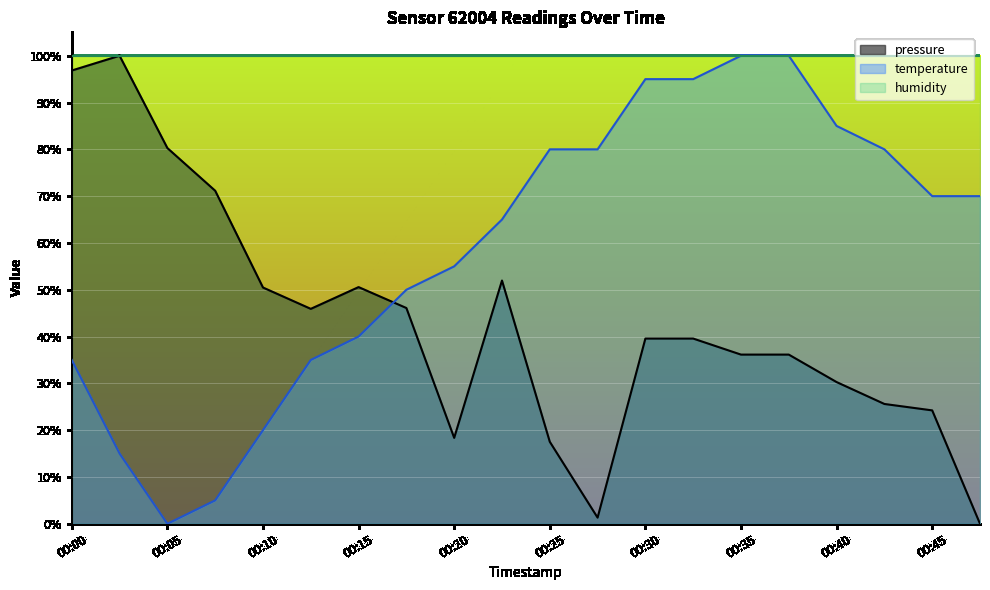

In temperature, how many points are lower than both neighbors (excluding endpoints)?

1